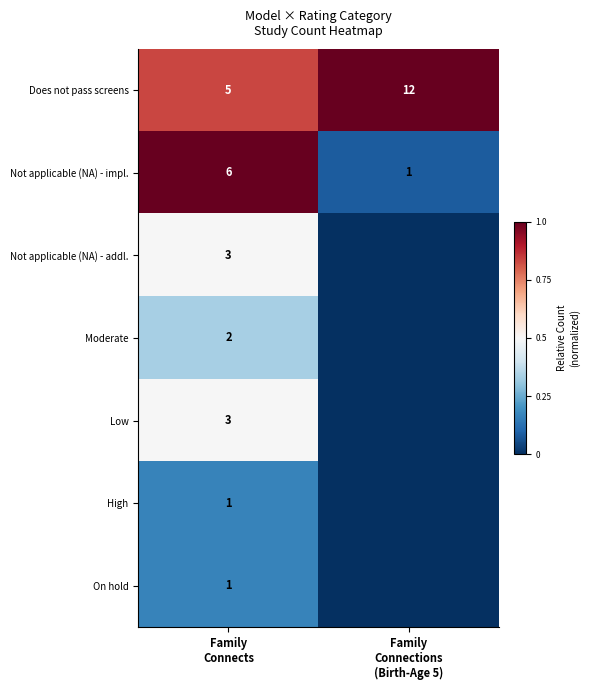

What is the sum of all Does not pass screens values?

17